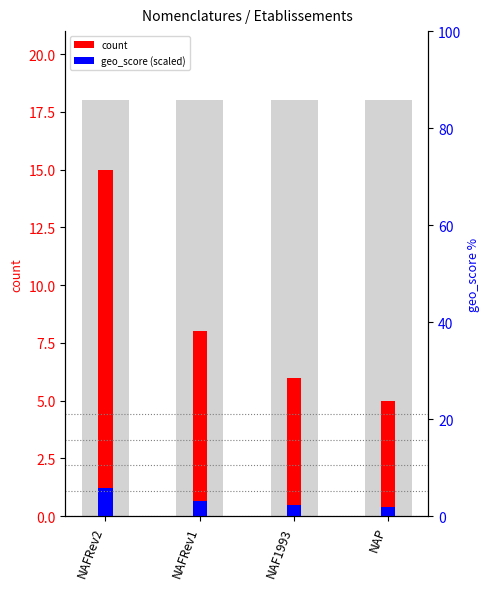

Reading left to right, what are all the values shown in this chart?

count: 15.0	8.0	6.0	5.0
geo_score (scaled): 1.2	0.6	0.5	0.4